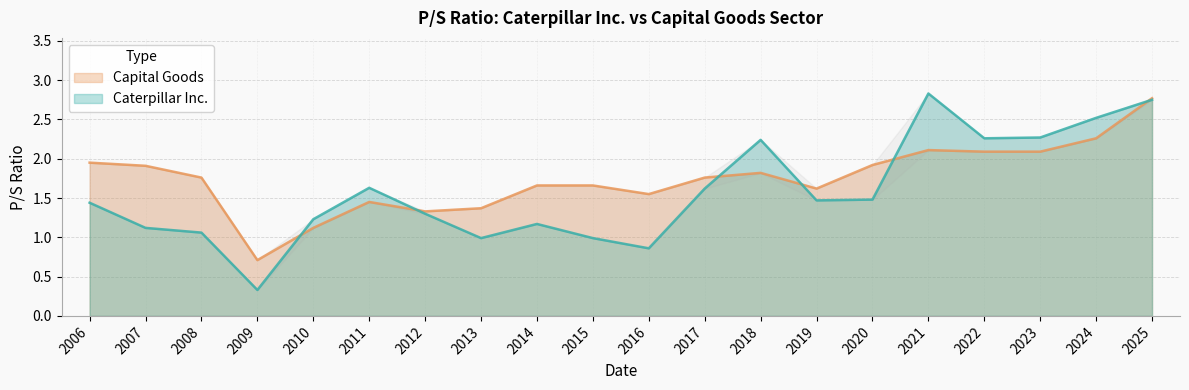

At which category is the sum across all series the highest?

2025